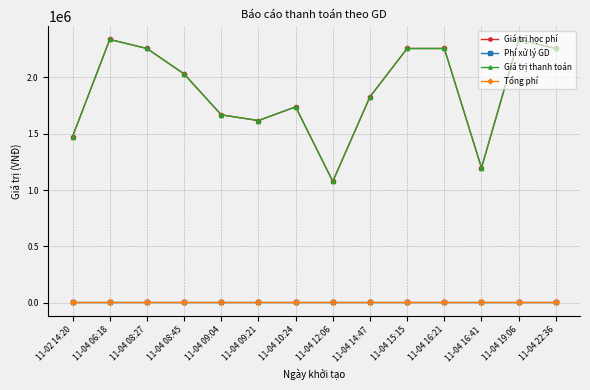

Which series has the widest spread of values?

Giá trị học phí